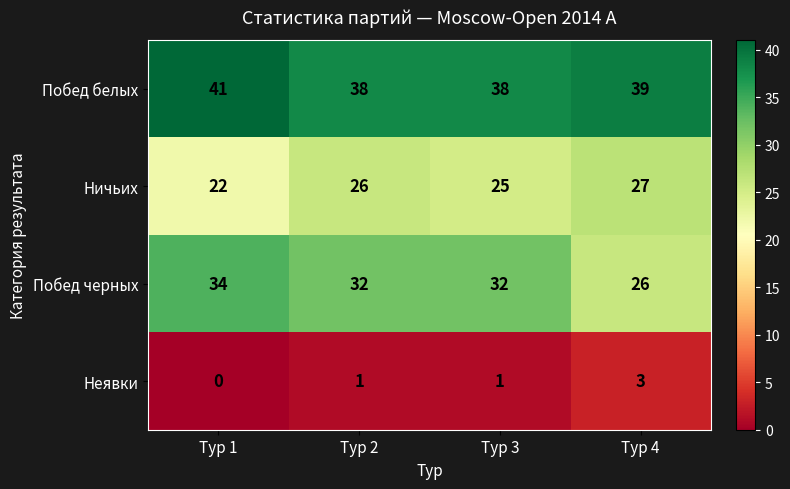

The Побед белых series shows 38 at Тур 2. True or false?

True